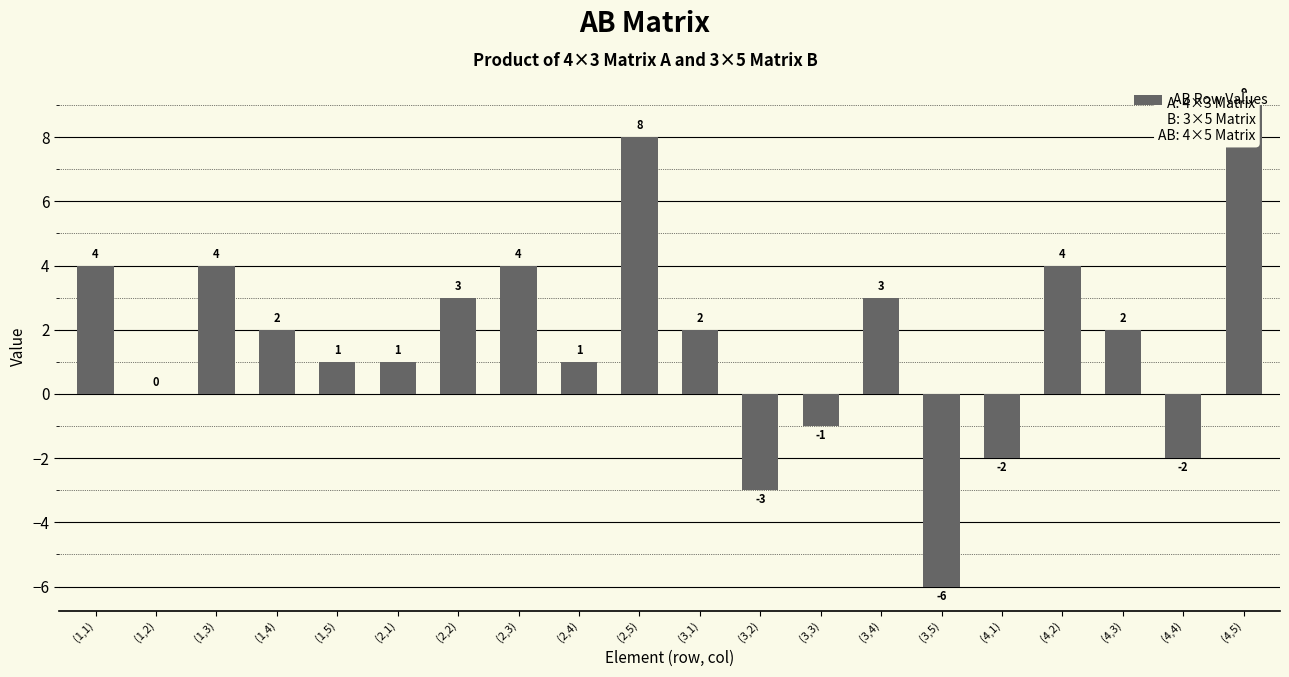

What is the sum of all values?

34